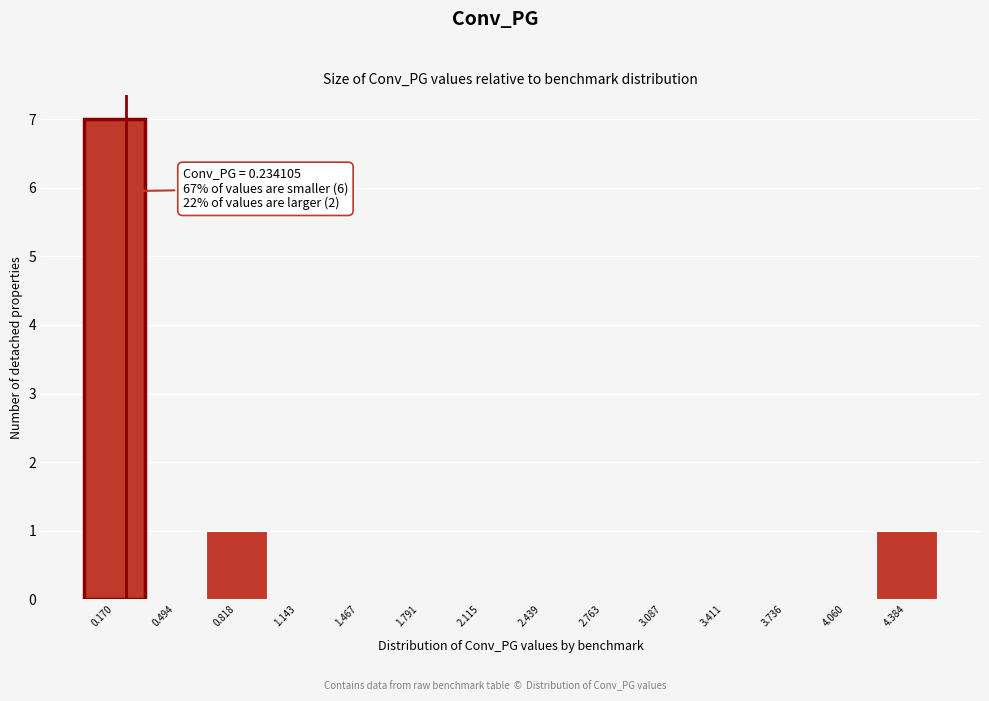

Which range on the x-axis has the tallest bar?

0.00 to 0.35